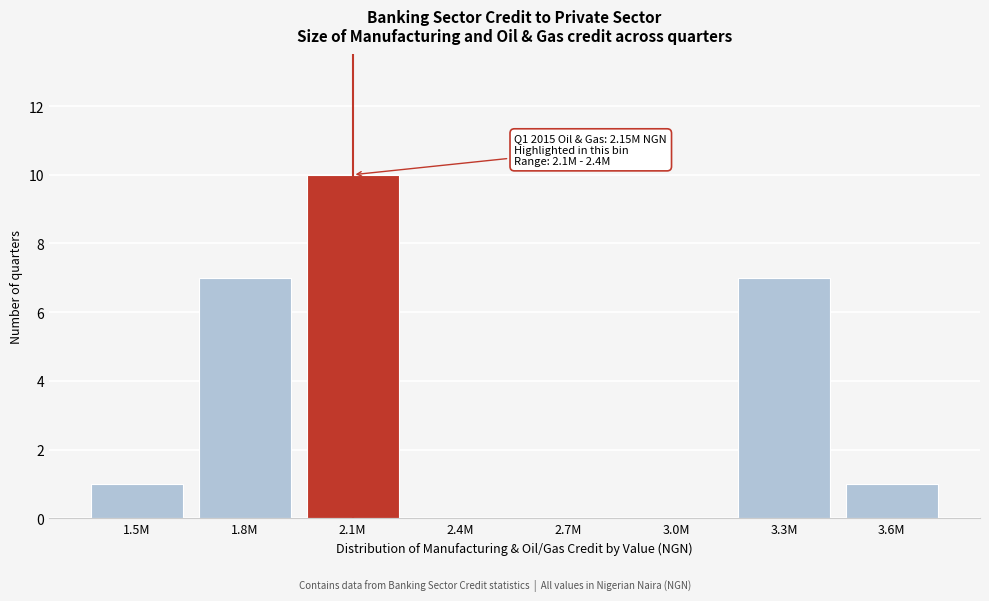

Reading left to right, list all the values displayed in this chart.

1.5M=1	1.8M=7	2.1M=10	2.4M=0	2.7M=0	3.0M=0	3.3M=7	3.6M=1